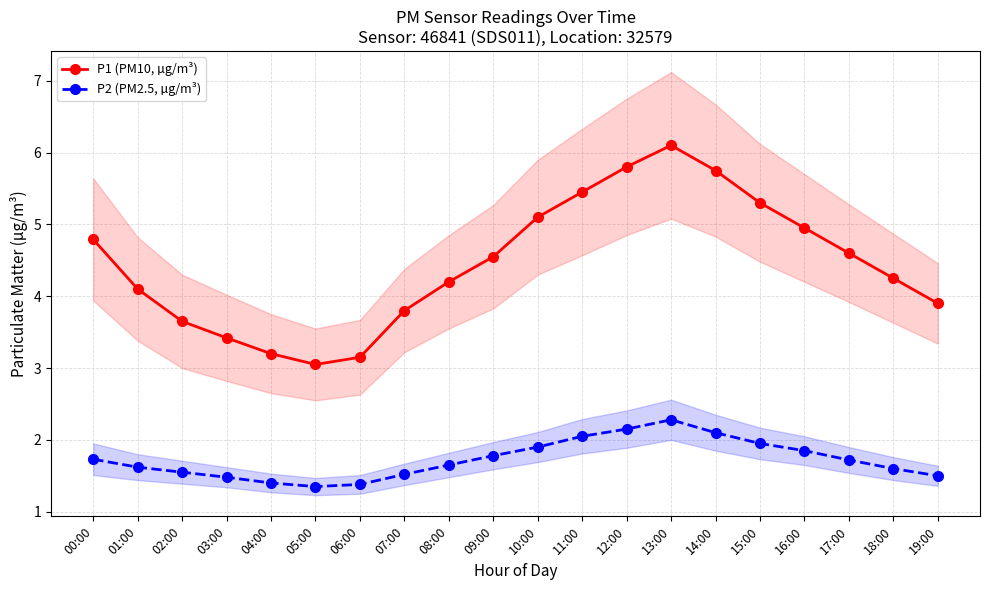

What is the difference between the highest and lowest values at 13:00?

3.8